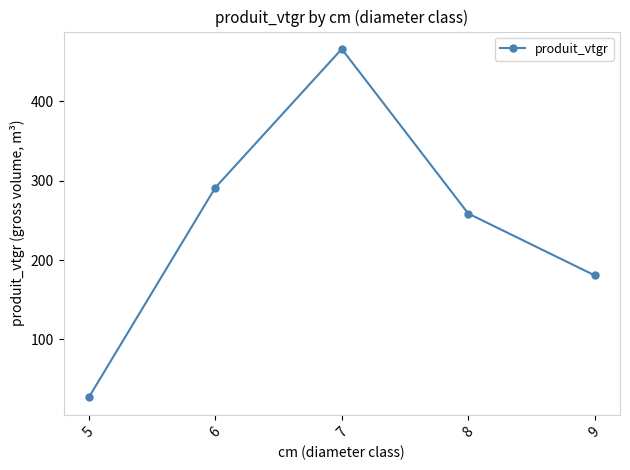

The chart shows a value of 466.2 at 7. True or false?

True